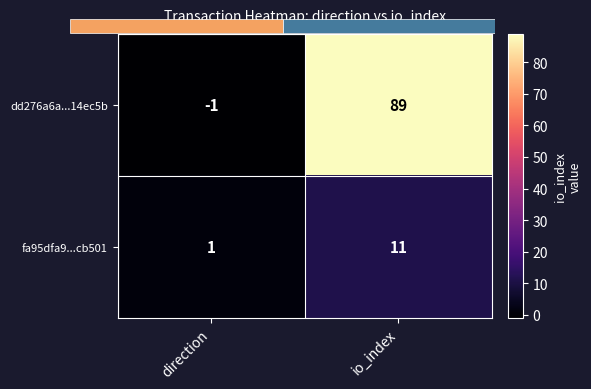

How many values in the dd276a6a...14ec5b series are below 89?

1